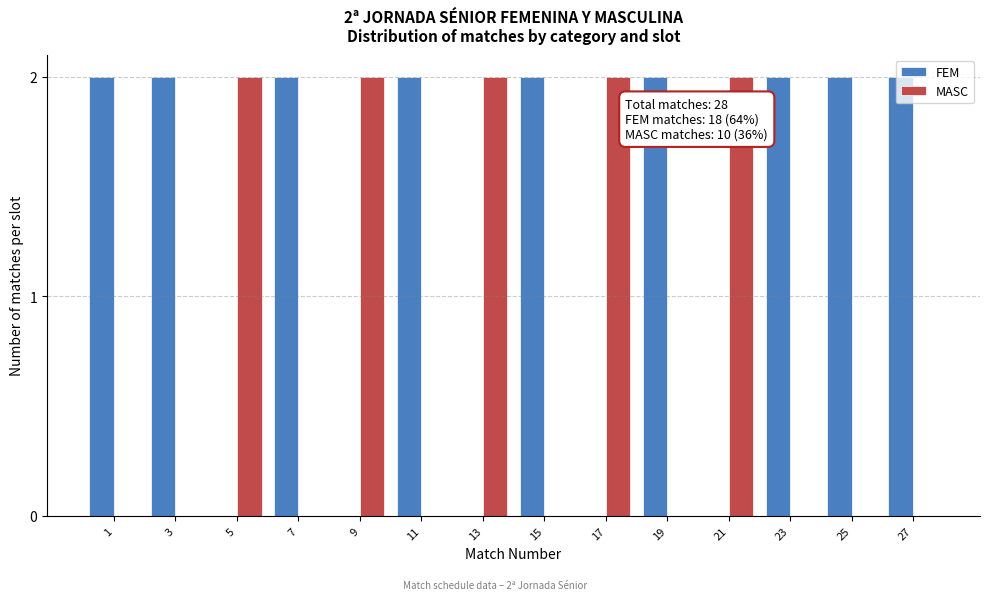

Is it true that FEM equals 1 at 11?

False